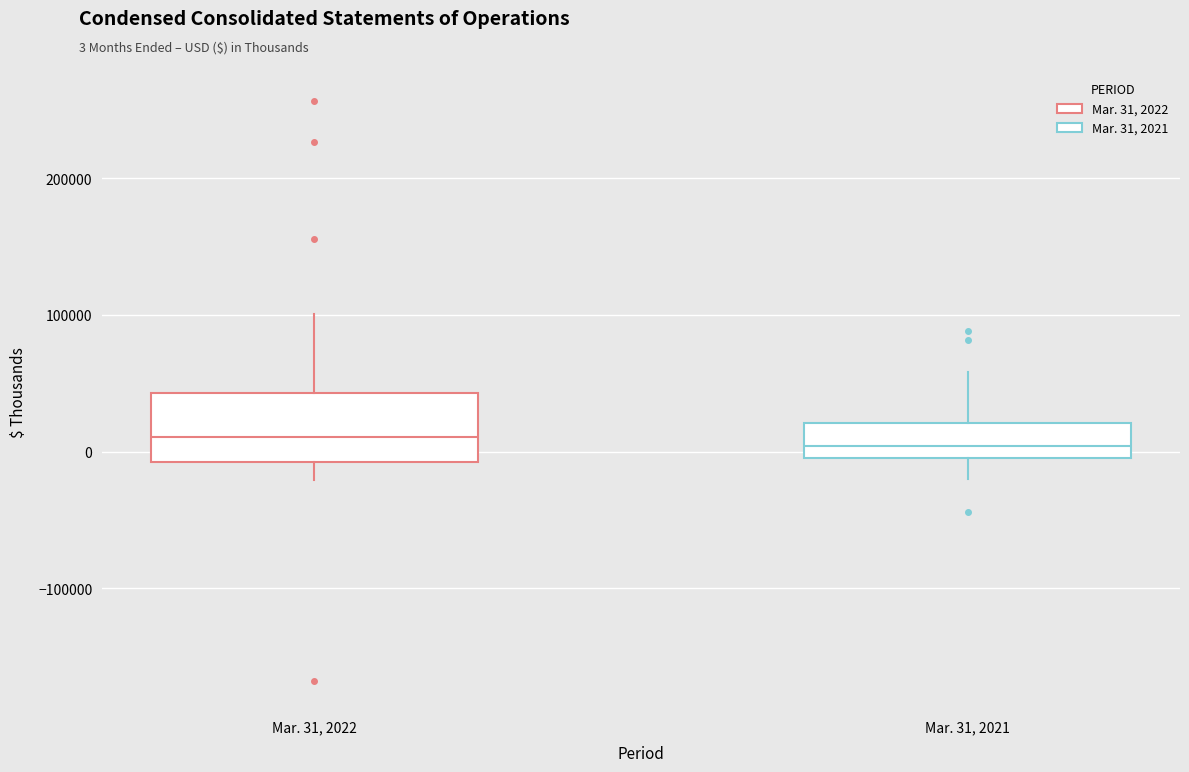

Reading left to right, read every box against the y-axis: the position of its median line, the range the box covers, and the ends of its whiskers. The values are not printed on the chart, so give them approximately, as read against the axis.

Mar. 31, 2022: median 10000, box -10000 to 40000, whiskers -20000 to 100000
Mar. 31, 2021: median 0 (just above the box's lower edge), box 0 to 20000, whiskers -20000 to 60000